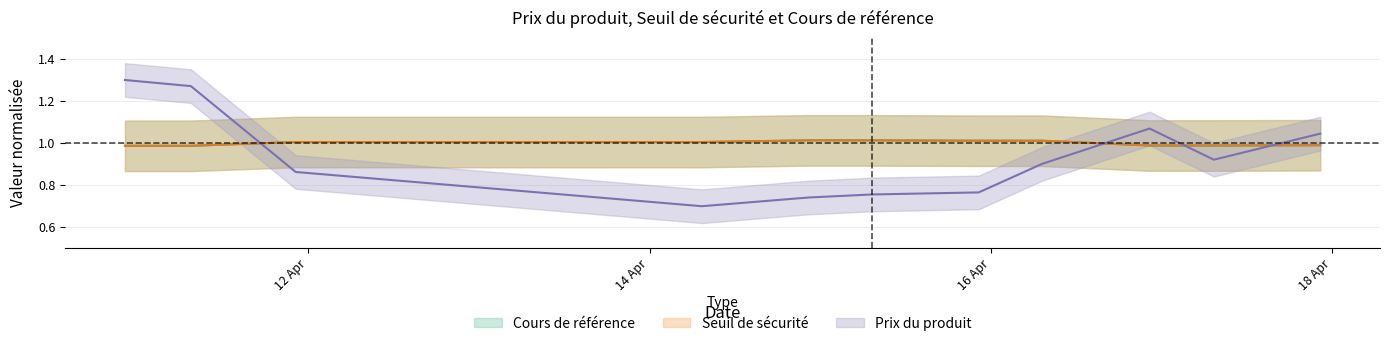

True or false: Seuil de sécurité and Cours de référence intersect in this chart.

True